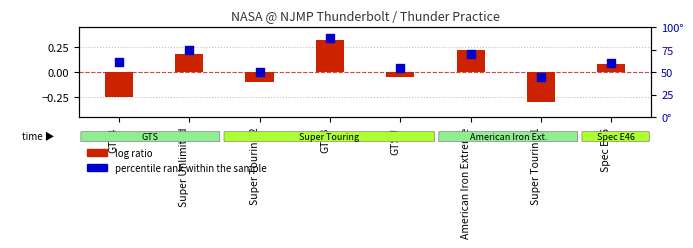

Which series reaches the maximum Y coordinate?

percentile rank within the sample